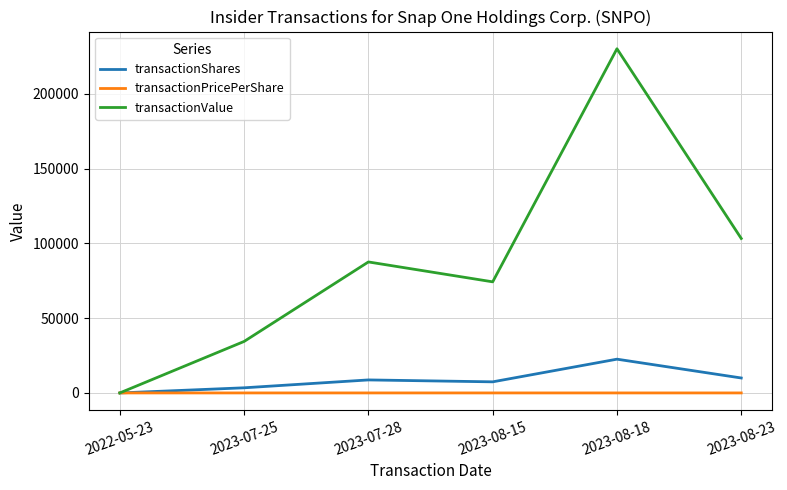

Count the number of categories in the chart.

6